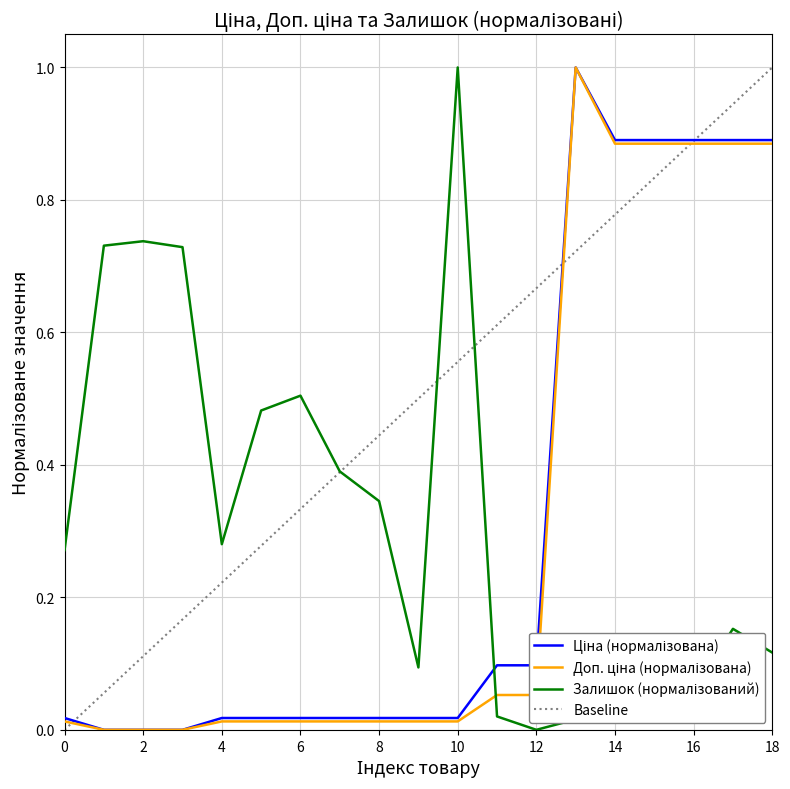

List the series in order of their overall mean, highest first.

Залишок, Ціна, Доп. ціна